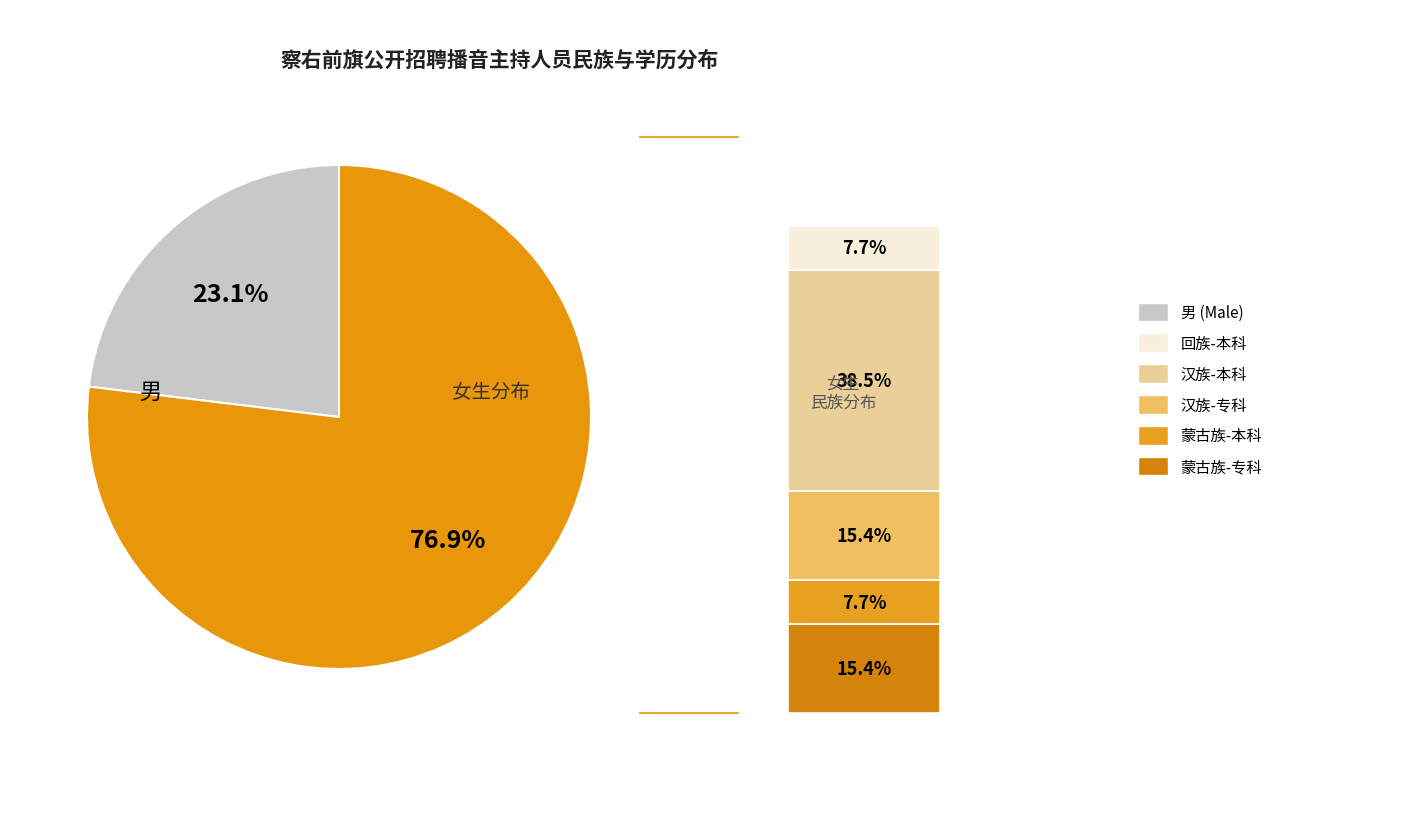

Is the sum of 回族-女 and 汉族-男 greater than half?

No